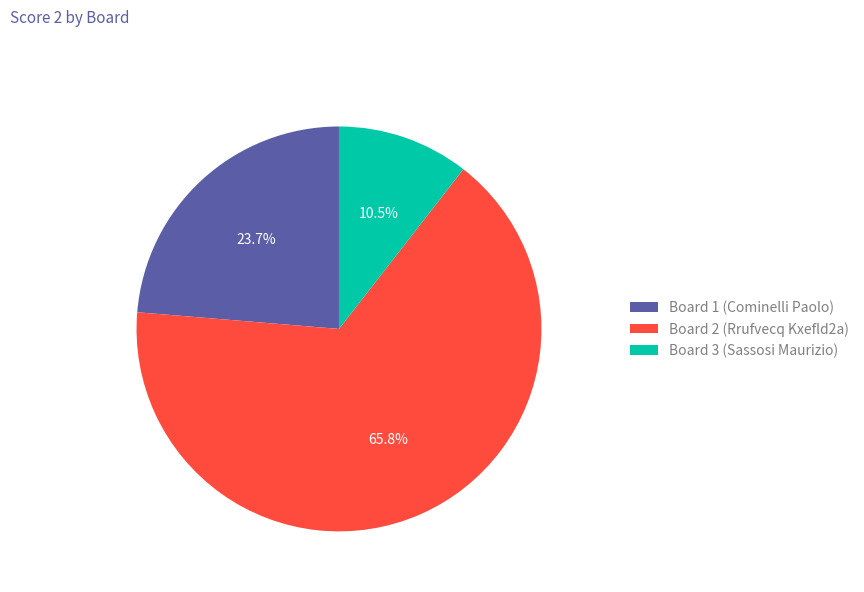

Which slice represents more than half of the pie?

Board 2 (Rrufvecq Kxefld2a)